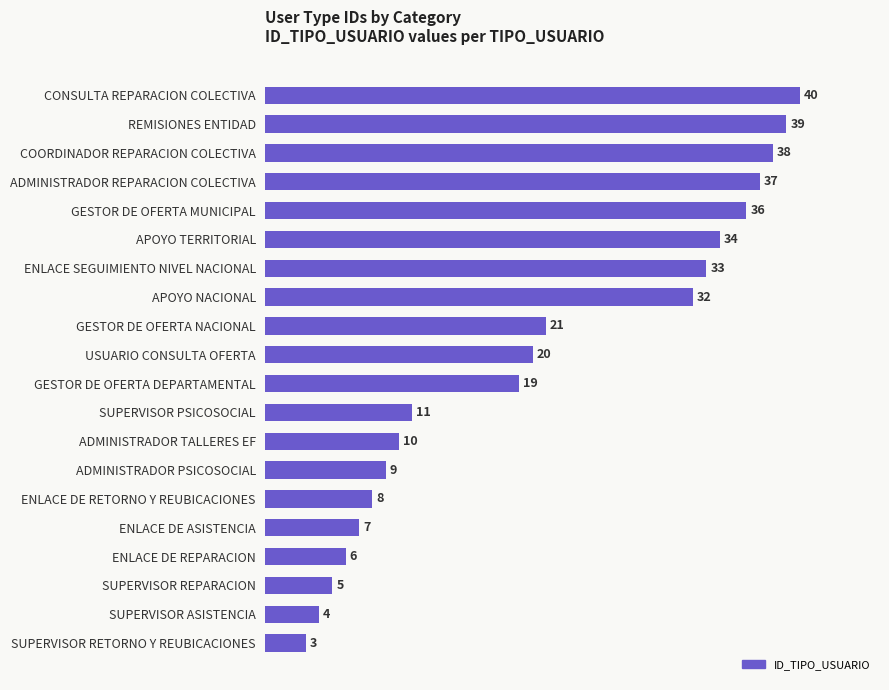

Count the number of categories in the chart.

20